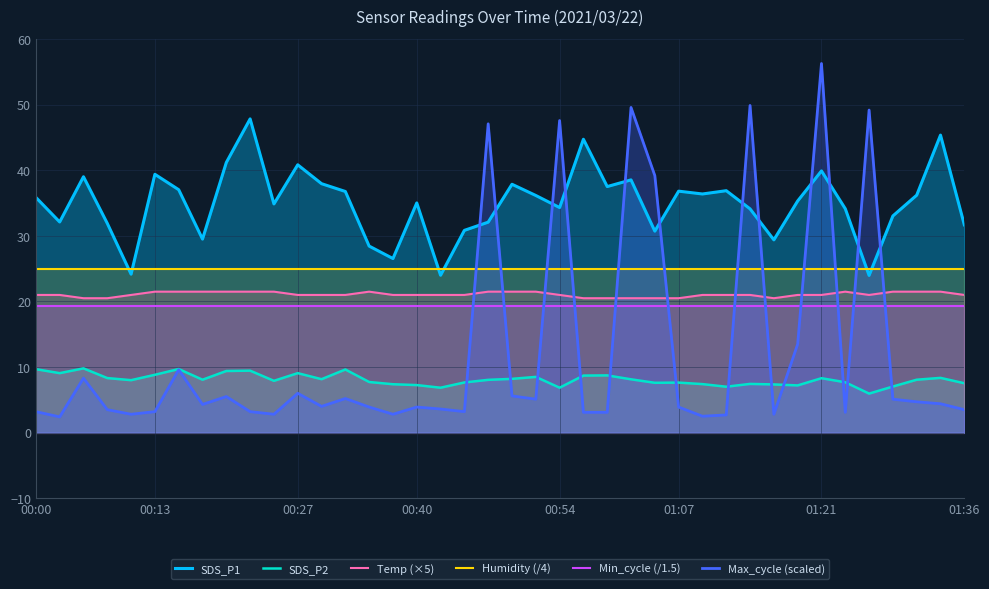

What is the lowest value of the Max_cycle (scaled) series?

2.4